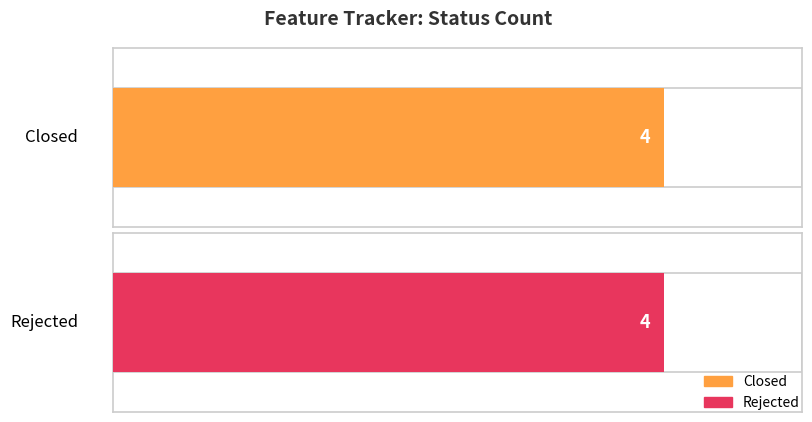

Which series has the widest spread of values?

Closed